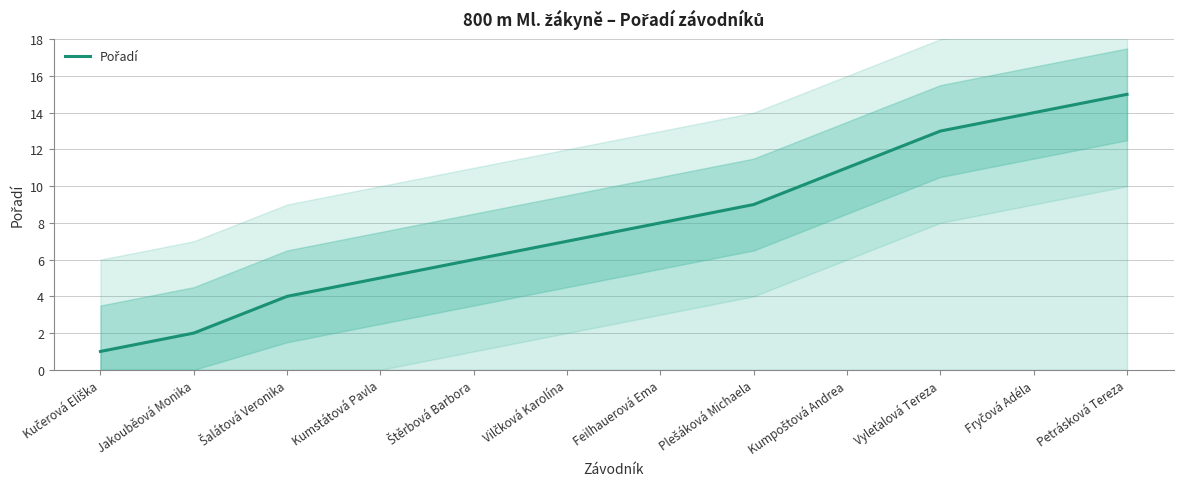

Approximately how many times larger is the value at Kumpoštová Andrea compared to Šalátová Veronika?

2.8